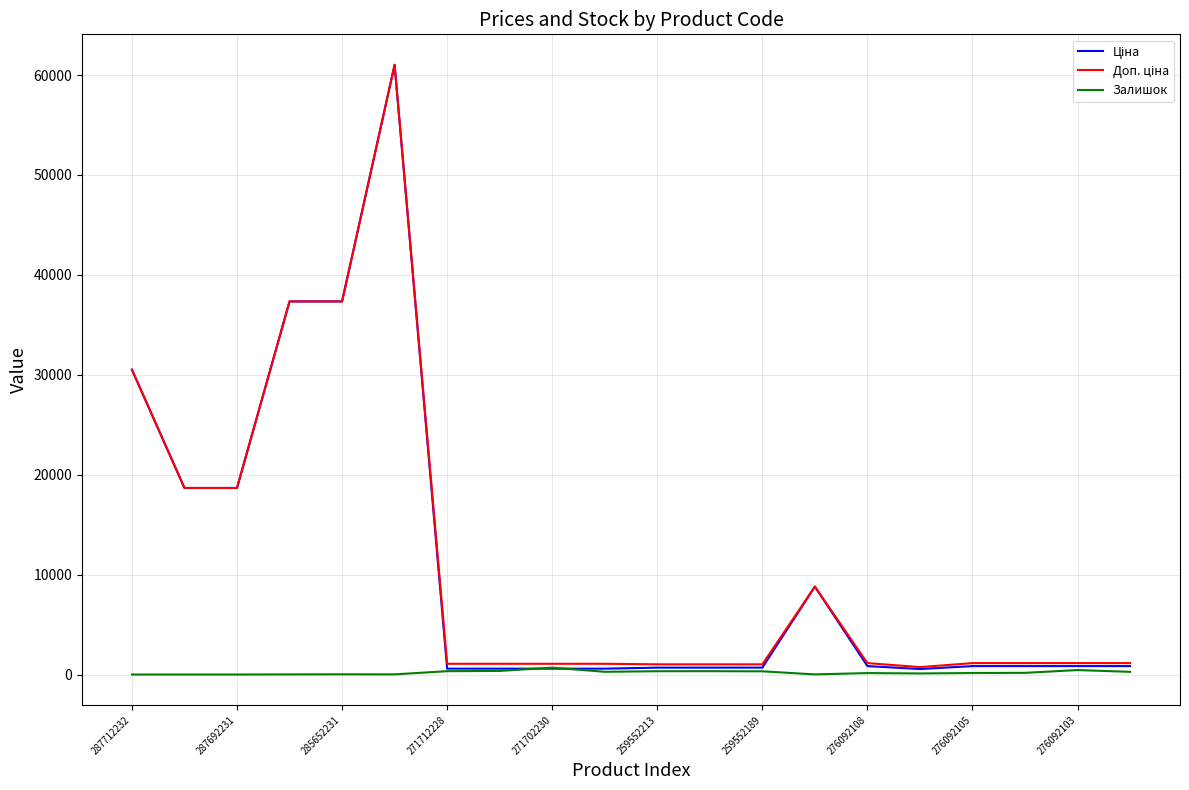

Does the chart display data point markers on the line(s)?

No